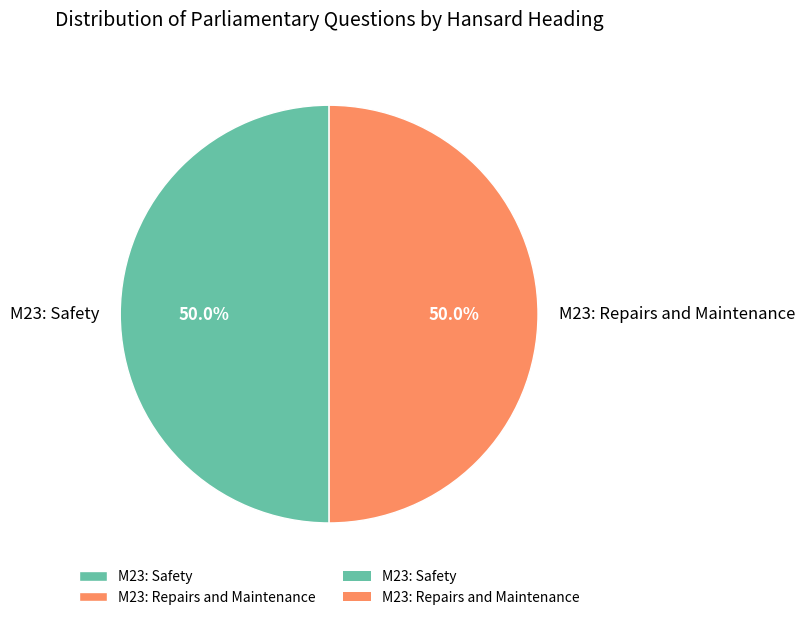

To the nearest percent, what percentage of the pie is M23: Repairs and Maintenance?

50%